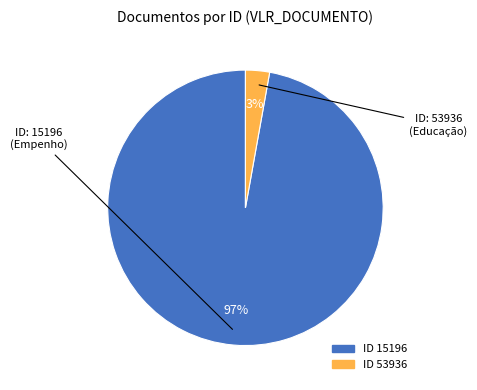

Count the number of slices in the pie.

2